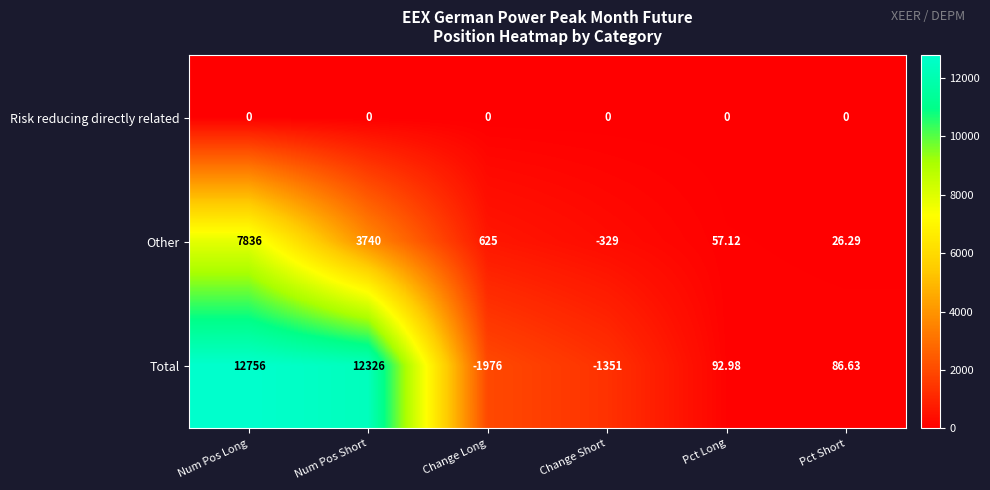

What is the total value across all series at Change Short?

-1680.0